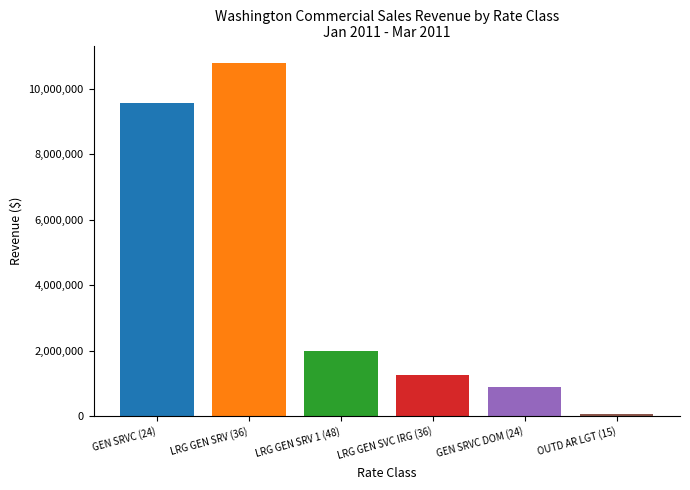

What is the value of the 2nd bar from the left?

10781084.6